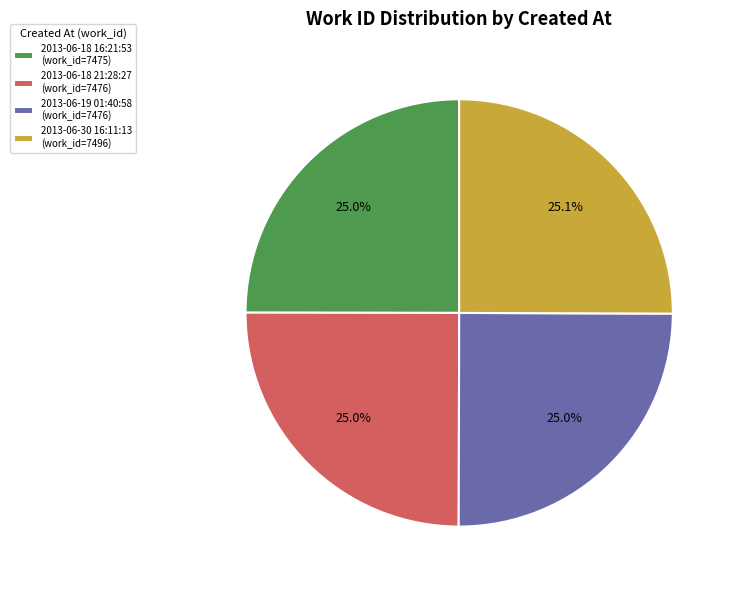

Is it true that 2013-06-30 16:11:13 is 16% of the pie?

False